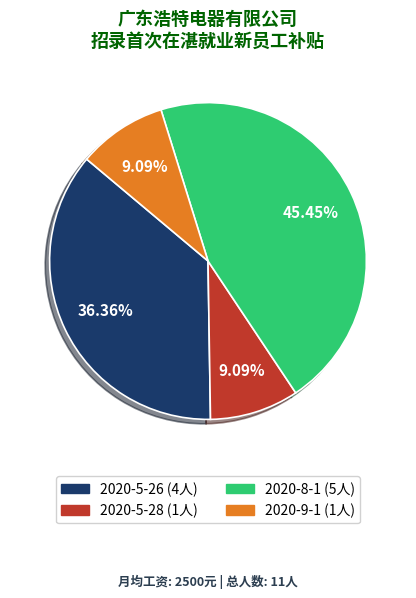

Does 2020-8-1 account for over 50% of the chart?

No